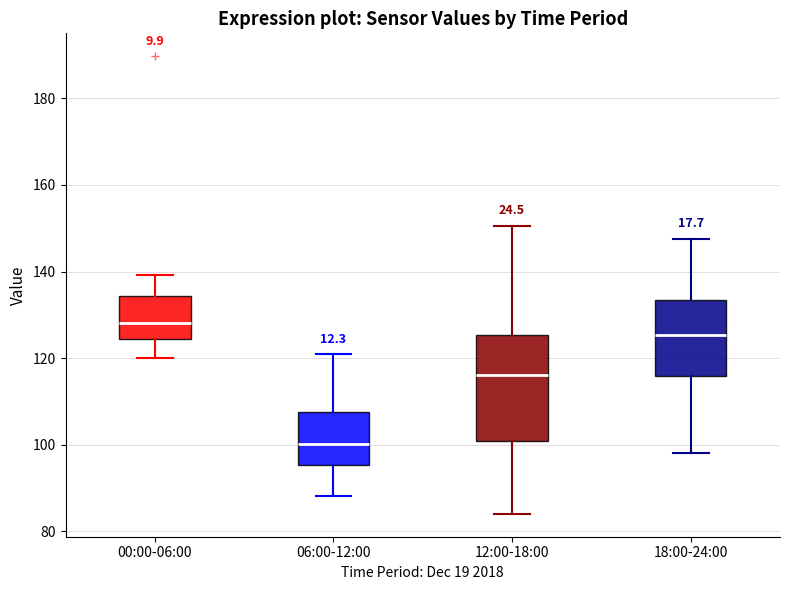

Where is the lower edge of the box for 18:00-24:00 on the y-axis? The values are not printed on the chart, so give them approximately, as read against the axis.

116